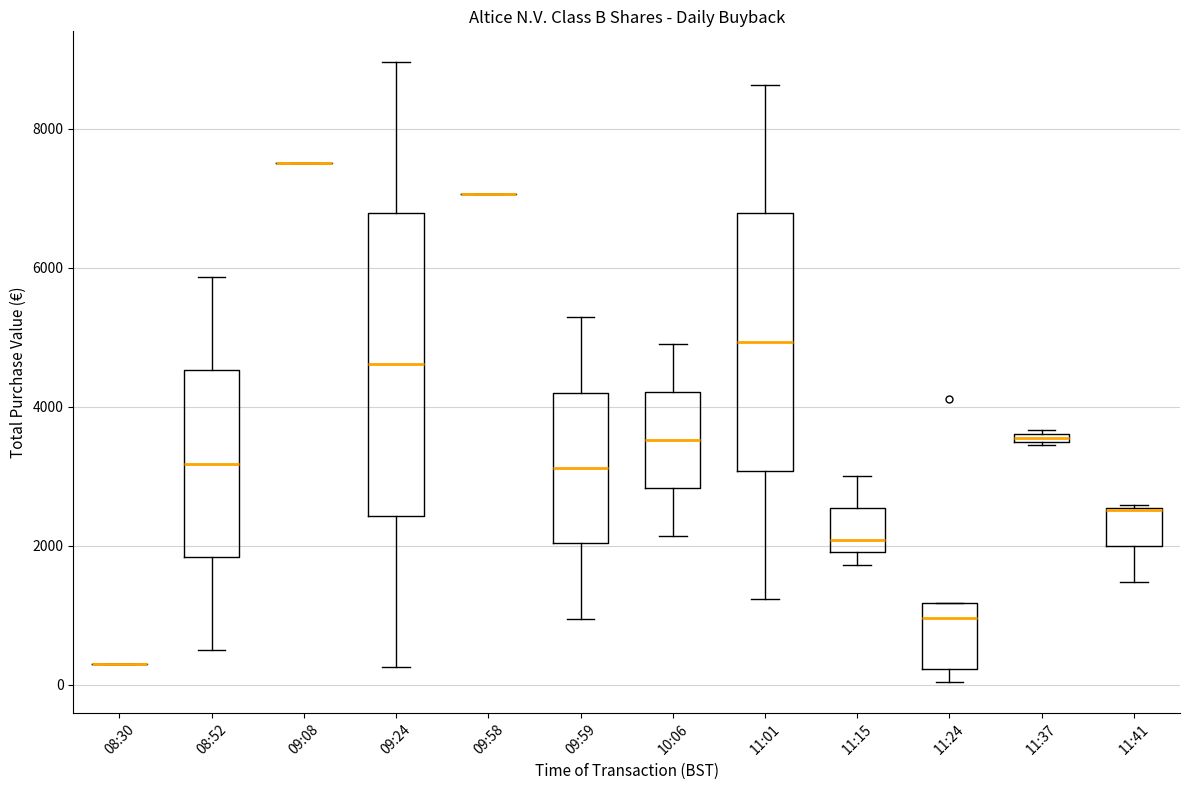

Which box is the tallest, from its lower edge to its upper edge?

09:24